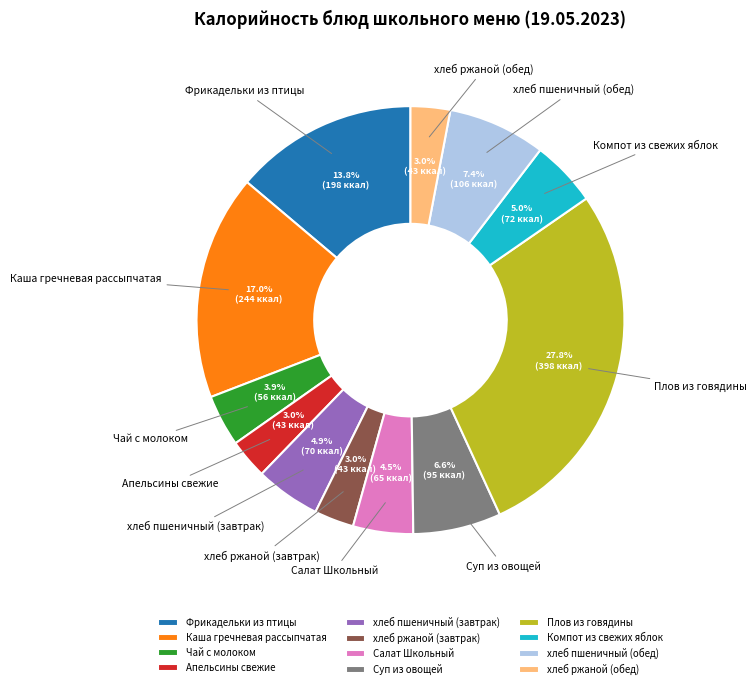

What percentage is the хлеб пшеничный (завтрак) slice, to the nearest percent?

5%